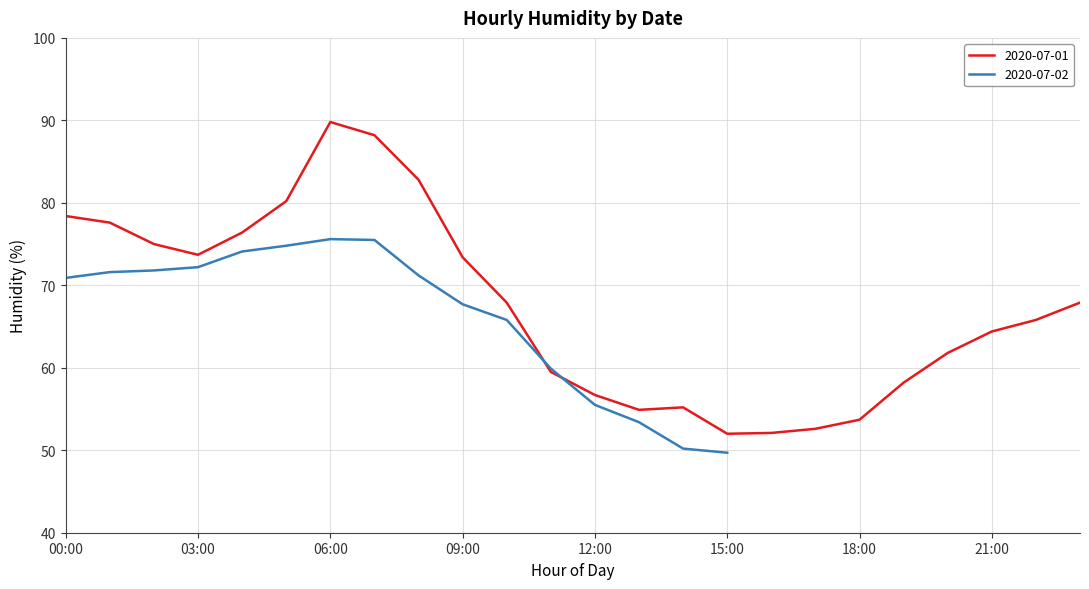

Rank the categories by value from lowest to highest.

15:00, 16:00, 17:00, 18:00, 13:00, 14:00, 12:00, 19:00, 11:00, 20:00, 21:00, 22:00, 10:00, 23:00, 09:00, 03:00, 02:00, 04:00, 01:00, 00:00, 05:00, 08:00, 07:00, 06:00